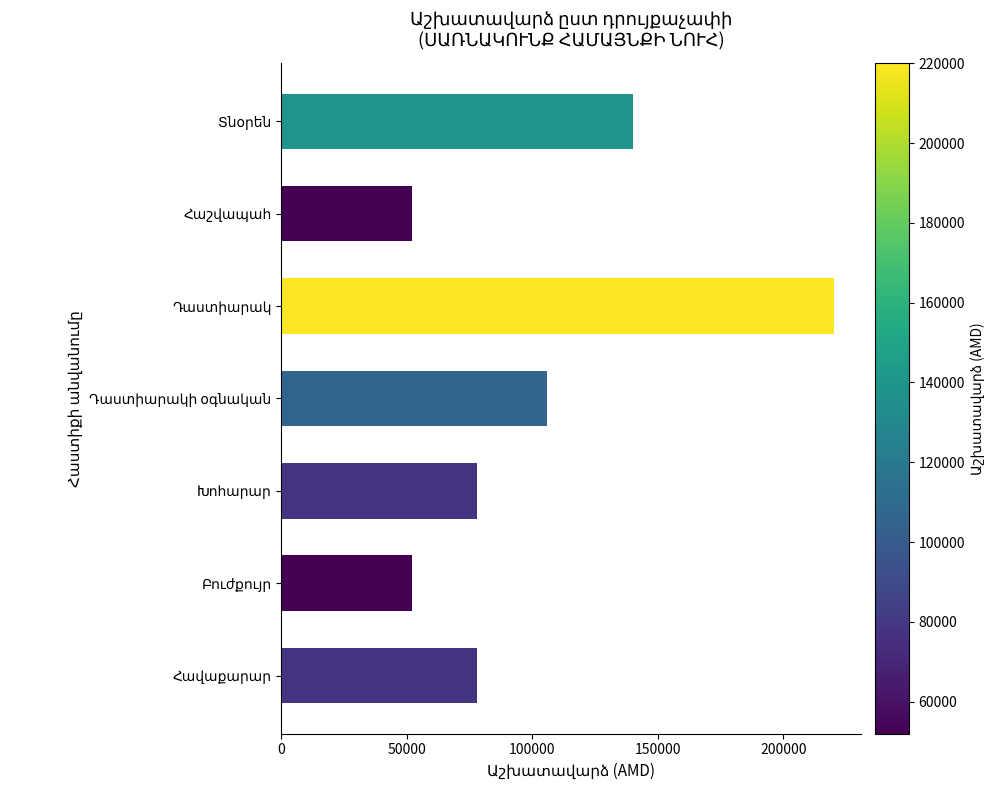

Does the chart contain any negative values?

No